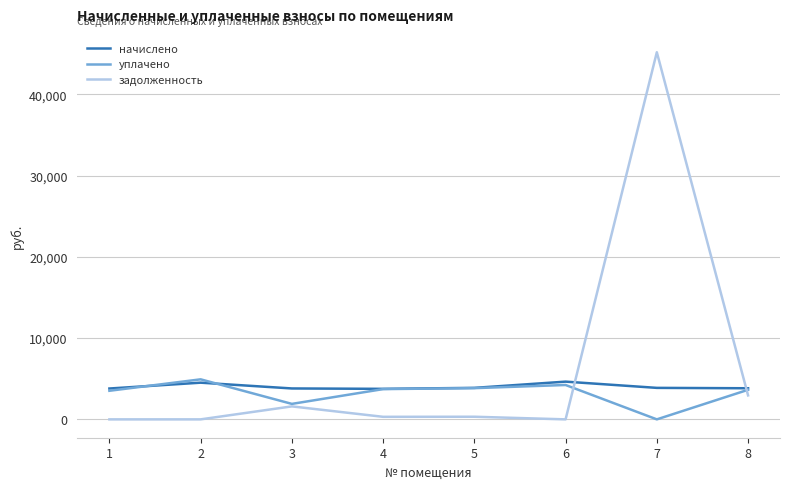

Which series has the largest total across all categories?

задолженность